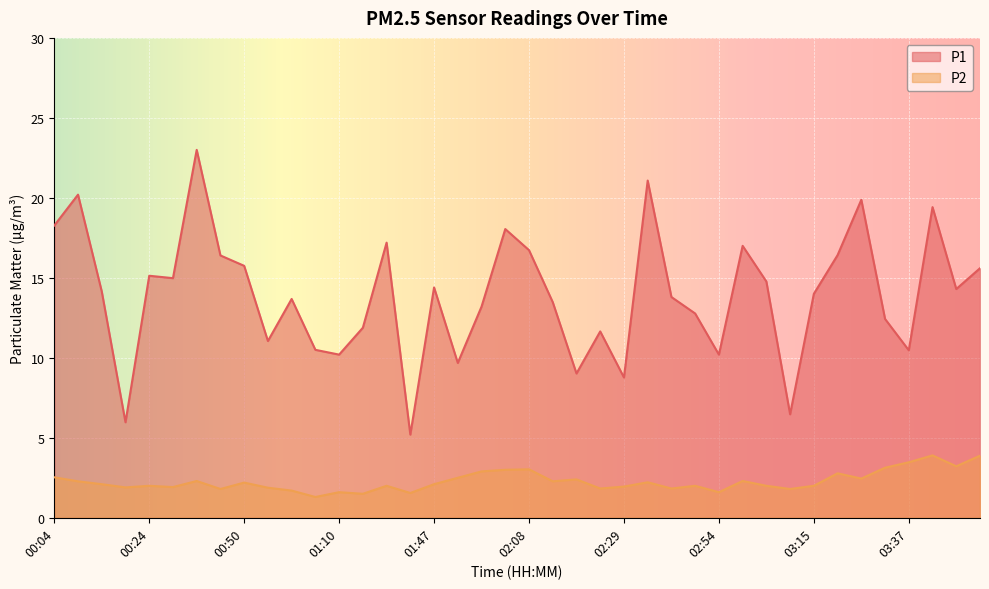

At how many categories does at least one series exceed 20?

3